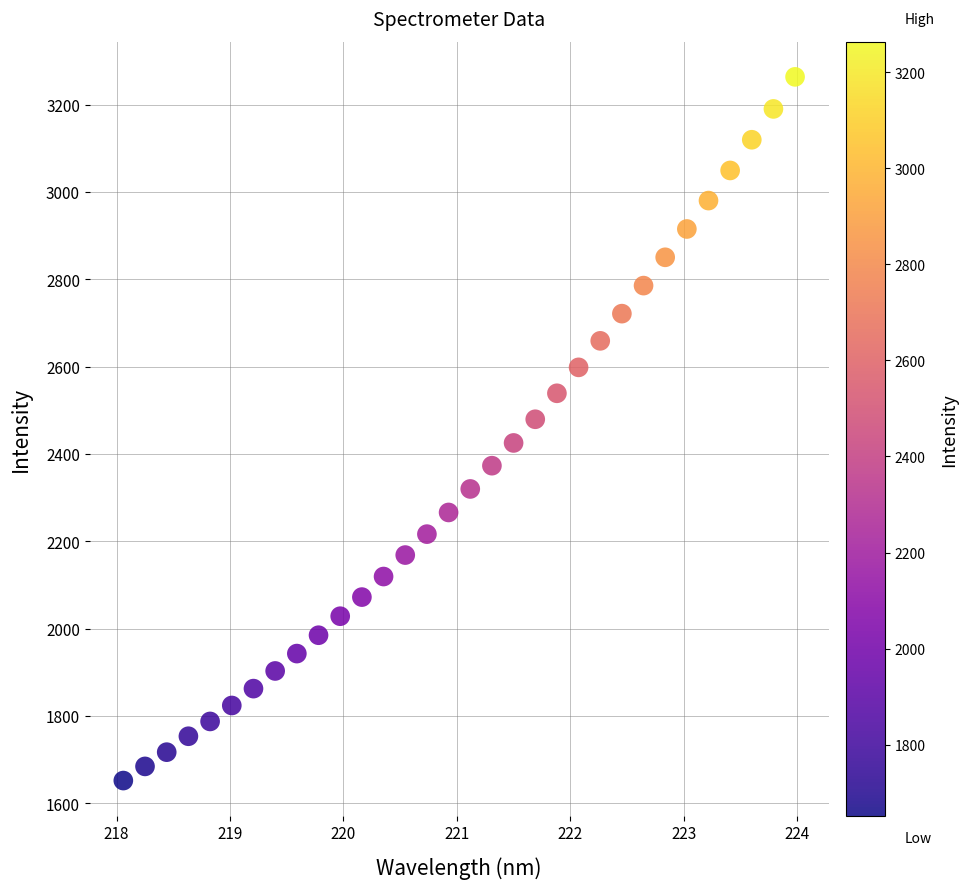

What is the range of Y values (max minus min)?

1611.4